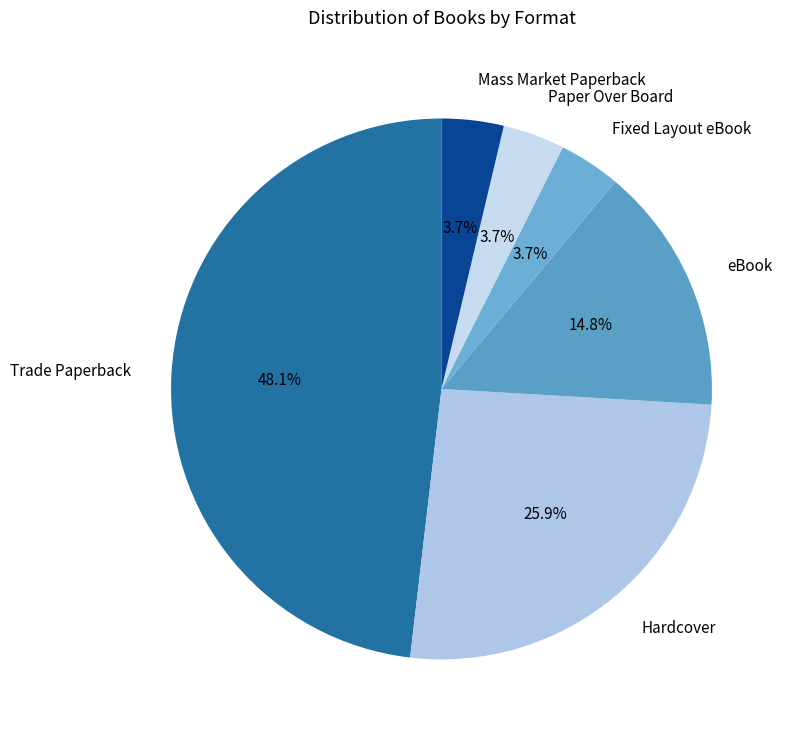

How many segments does this pie chart have?

6